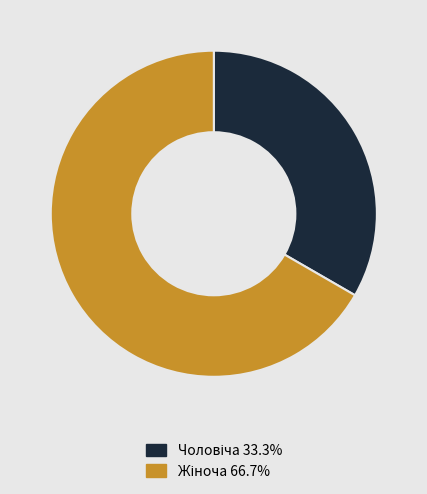

Does any single category account for the majority?

Yes